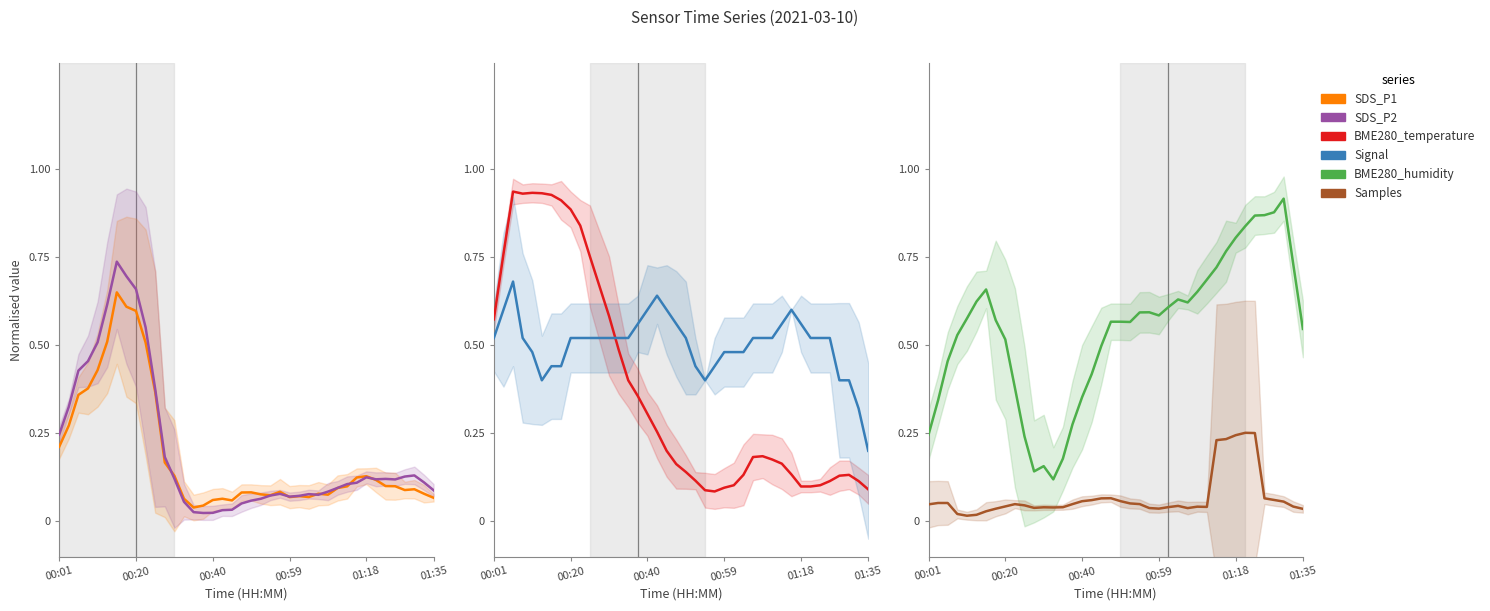

What is the sum of the Samples values at 31 and 14?

0.3